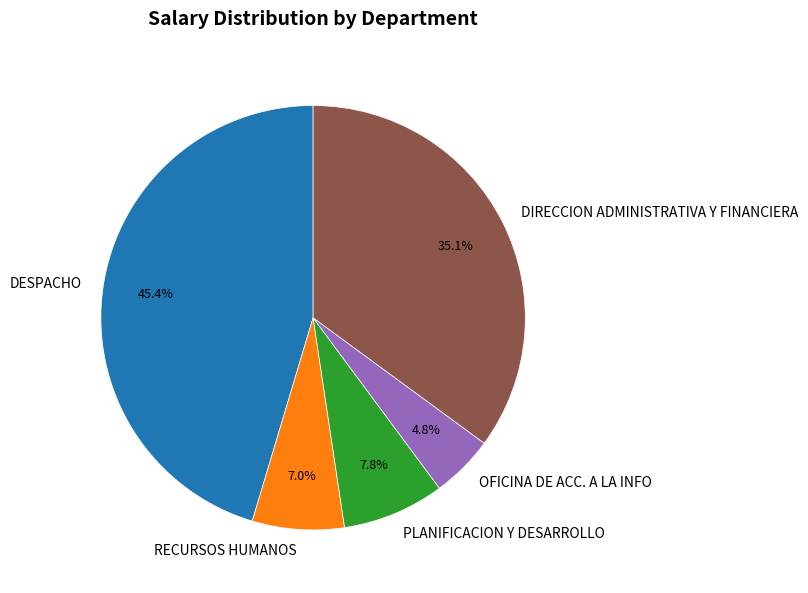

Is DIRECCION ADMINISTRATIVA Y FINANCIERA the majority of the pie?

No